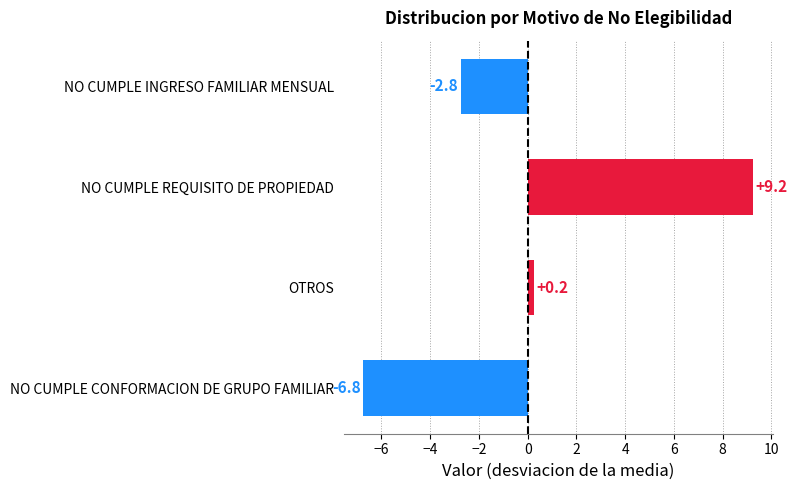

Count the number of data series in this chart.

1